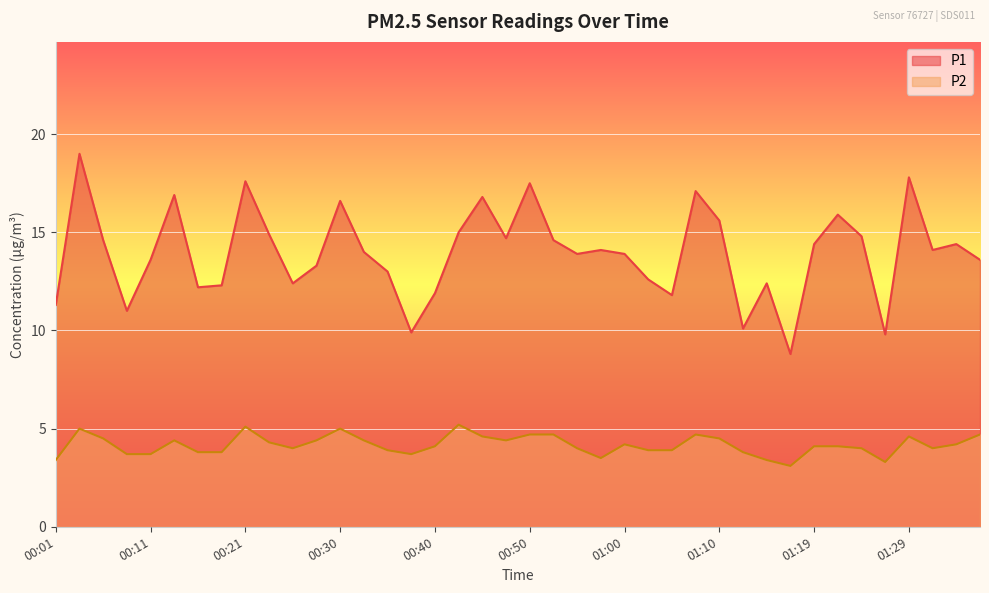

At which label is P1 closest to 13?

00:35